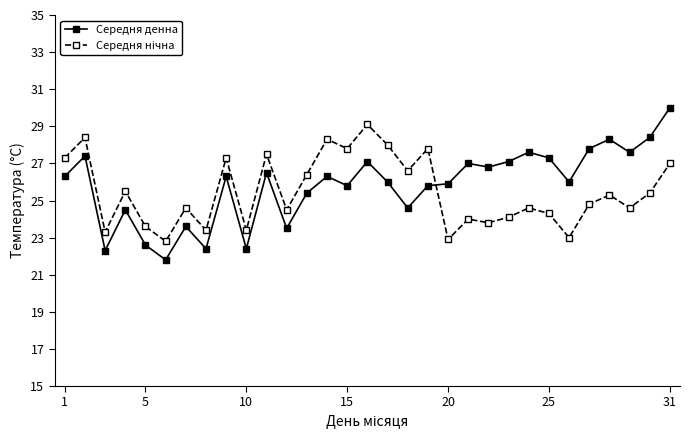

Which series has the widest spread of values?

Середня денна